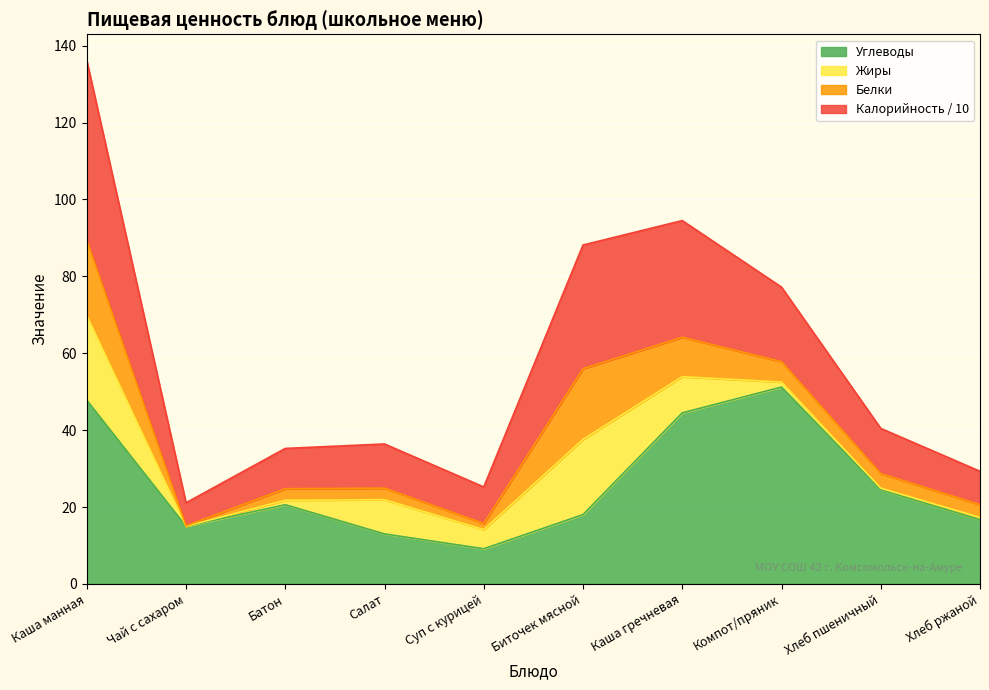

How many categories are shown in the chart?

10